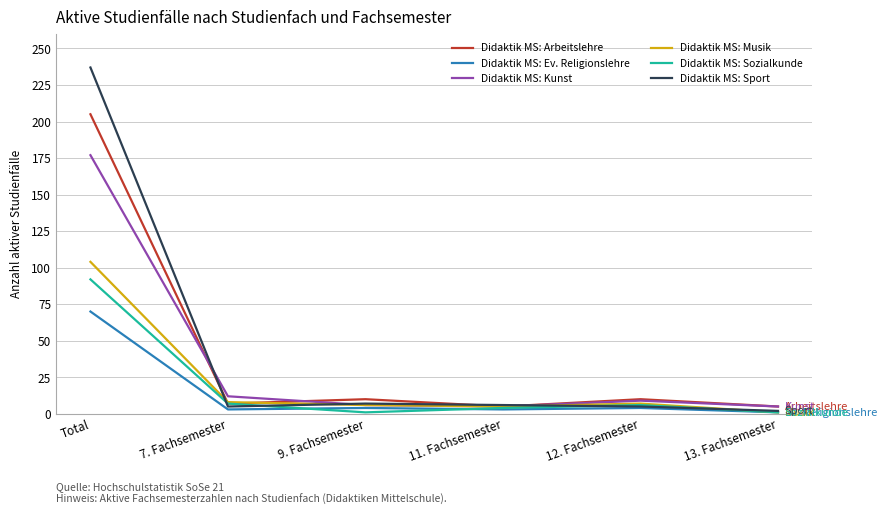

What is the difference between the maximum and minimum values in the Didaktik MS: Sozialkunde series?

91